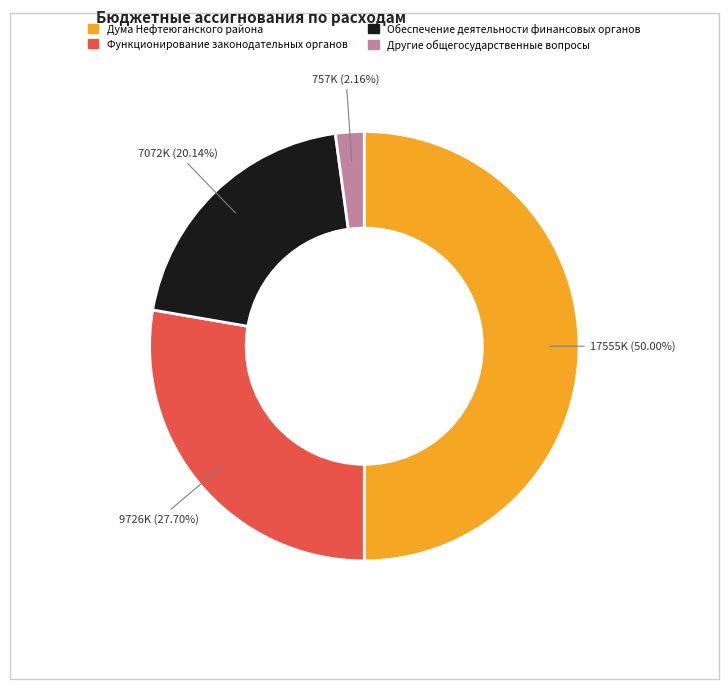

Count the number of slices in the pie.

4